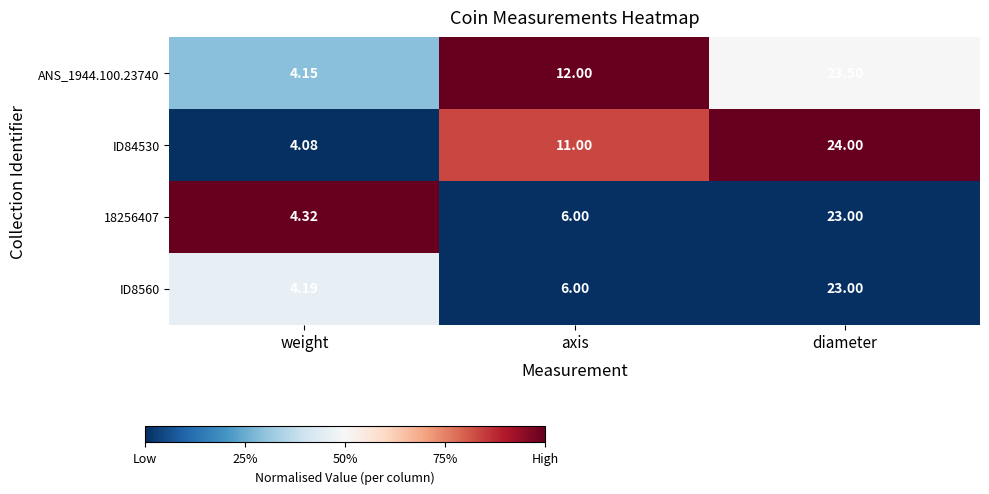

At which label is ANS_1944.100.23740 closest to 13?

axis